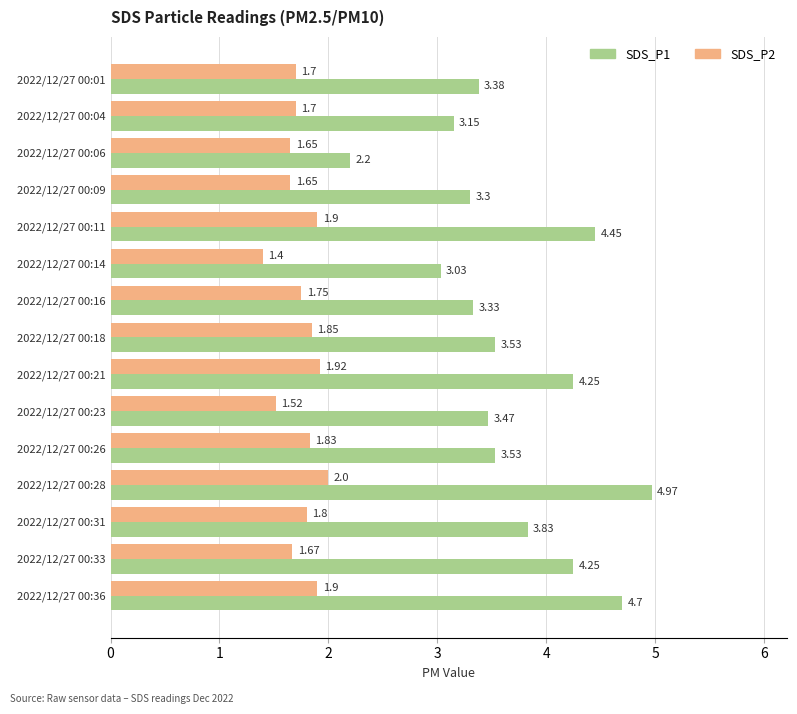

What is the average value of the SDS_P2 series?

1.7